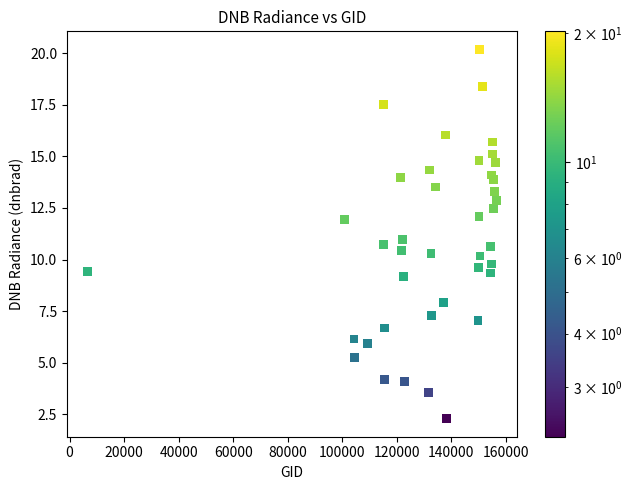

What is the range of X values (max minus min)?

149977.0